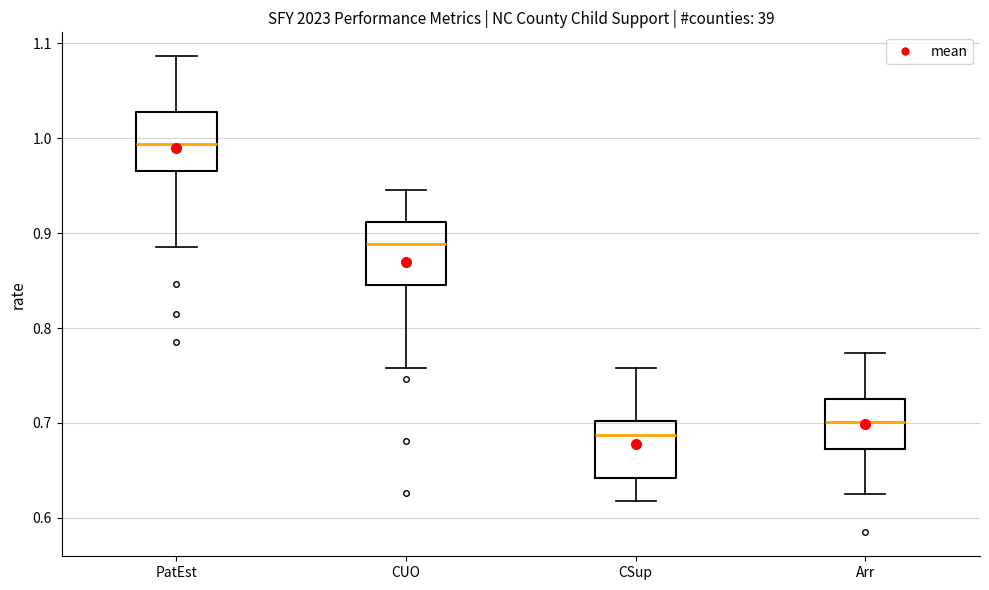

Which box's median line is the lowest?

CSup